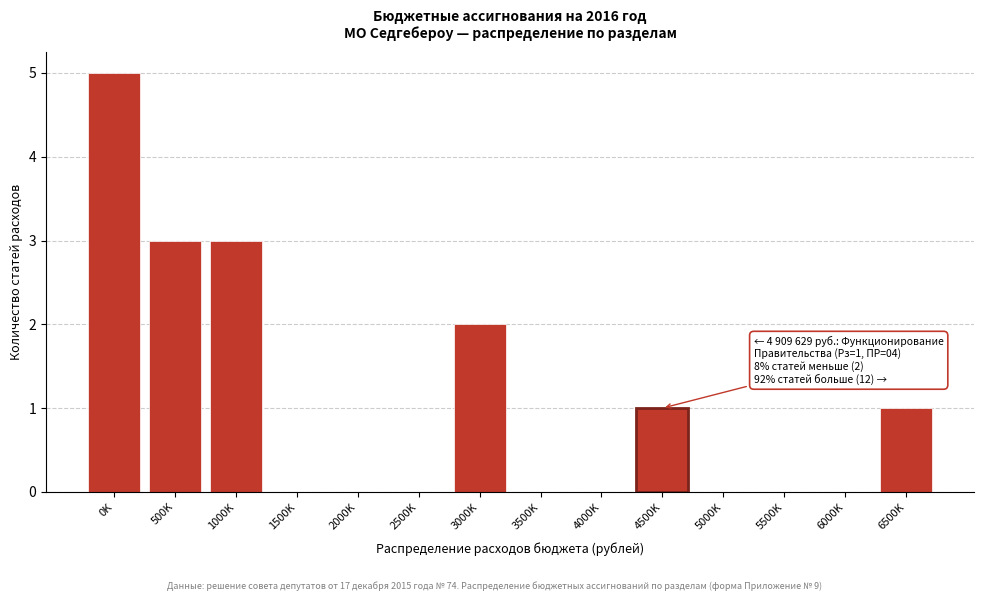

Reading left to right, extract all data points from this chart.

0K=5	500K=3	1000K=3	1500K=0	2000K=0	2500K=0	3000K=2	3500K=0	4000K=0	4500K=1	5000K=0	5500K=0	6000K=0	6500K=1